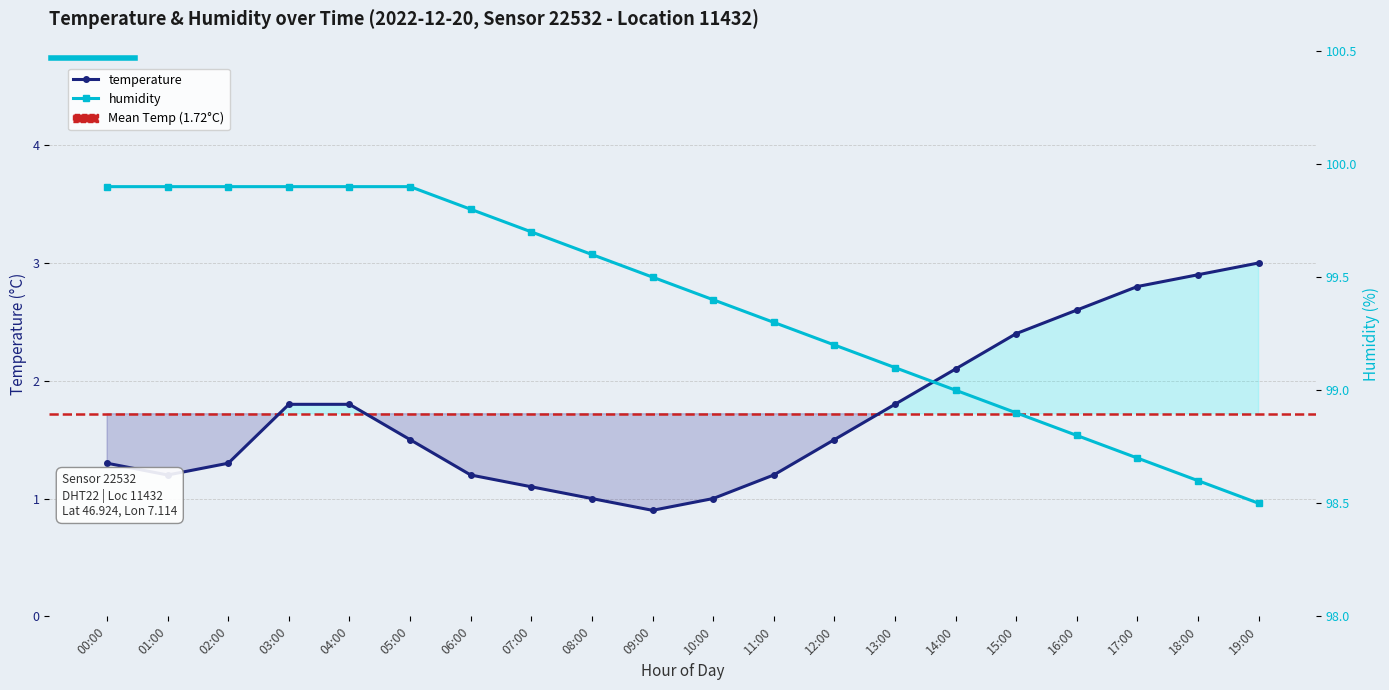

What are all the series names shown in the legend?

temperature, humidity